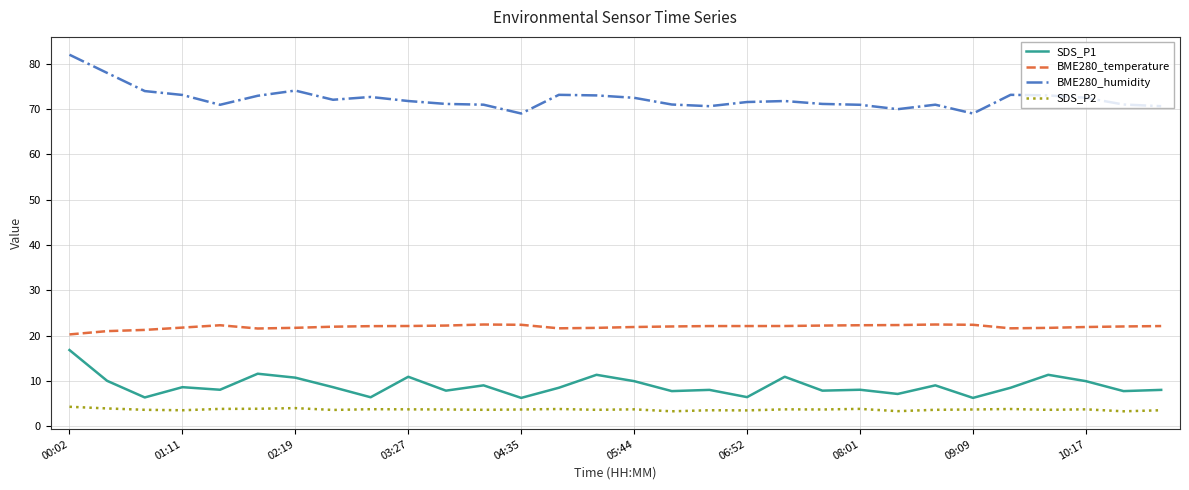

What is the smallest value displayed?

3.3